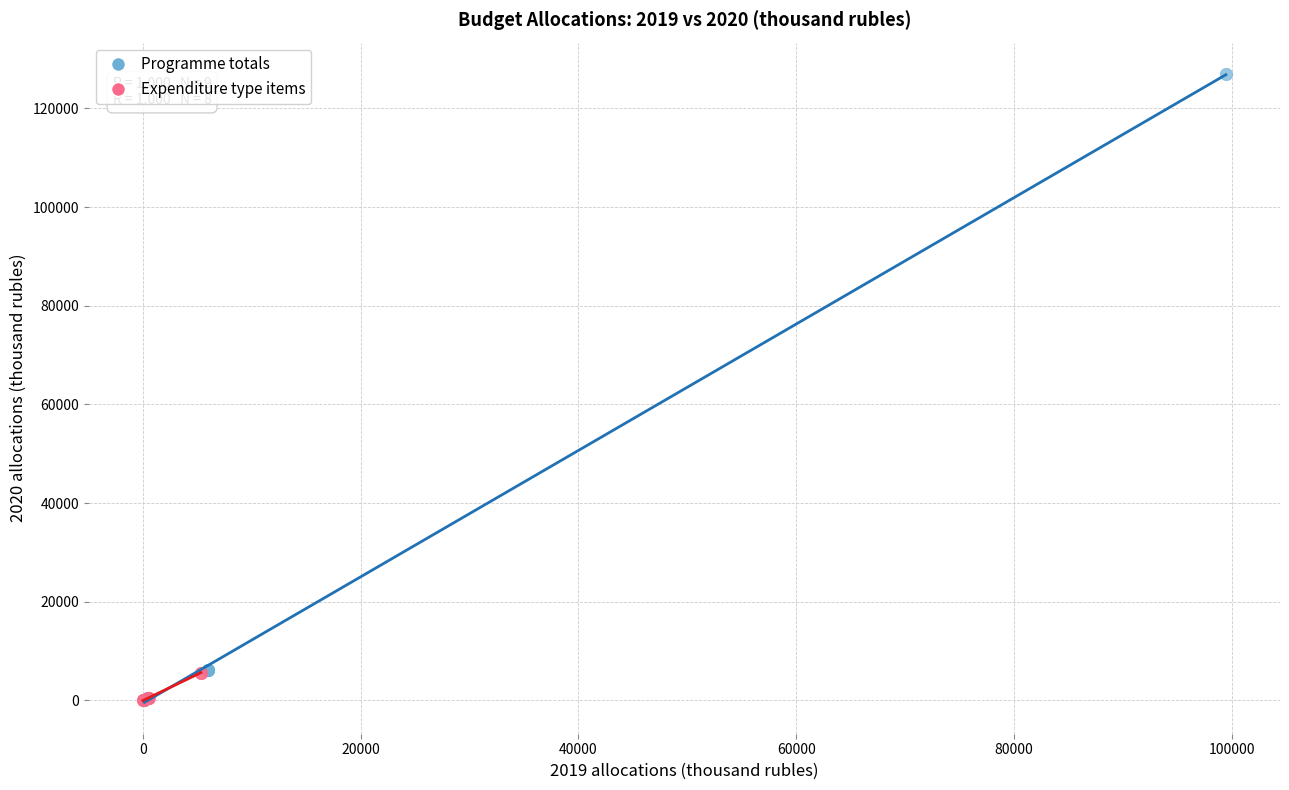

What are all the series names shown in the legend?

Programme totals, Expenditure type items